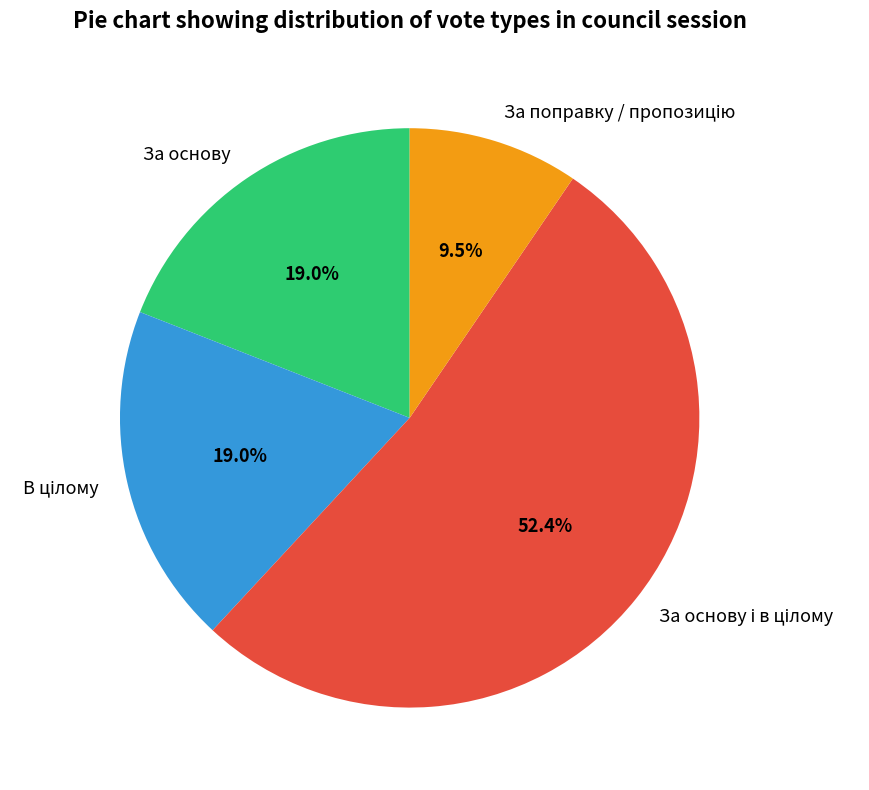

True or false: За основу accounts for 19% of the total.

True